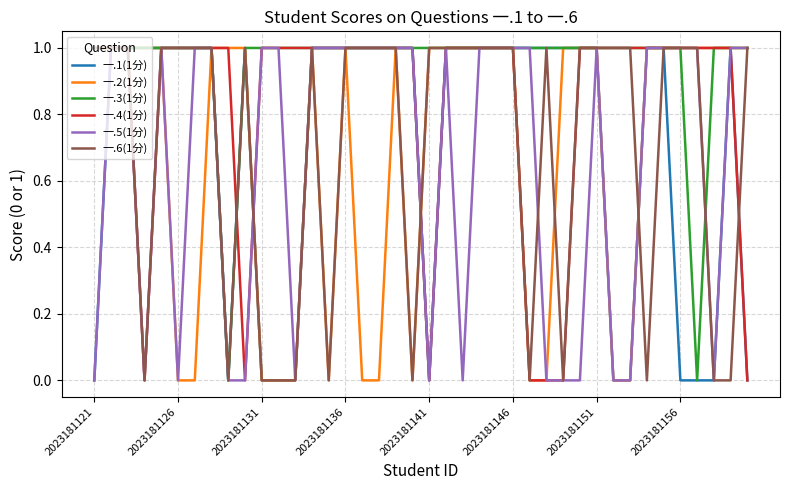

Which series has the largest total across all categories?

一.3(1分)